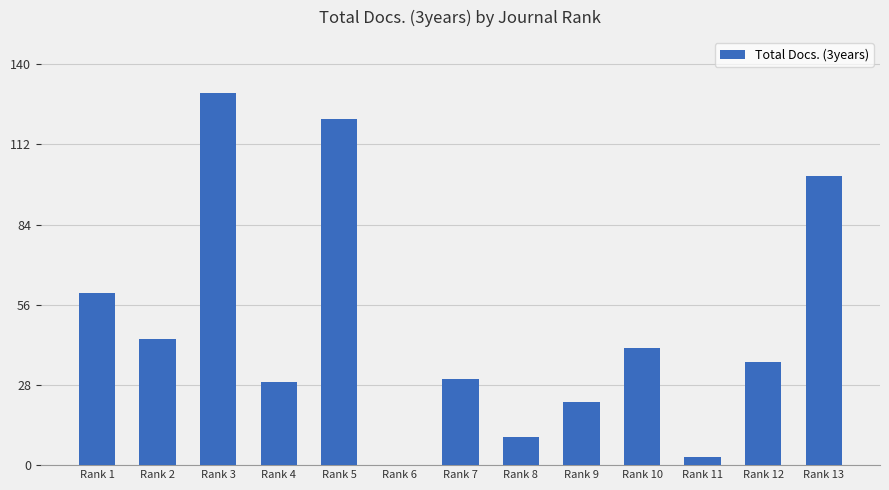

How many values are above zero?

12